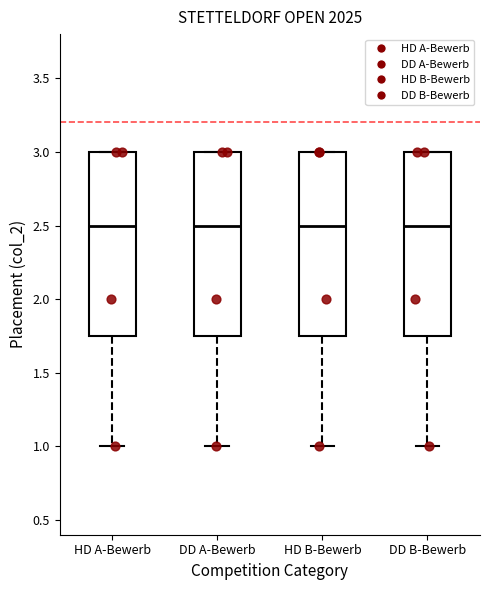

Reading left to right, read every box against the y-axis: the position of its median line, the range the box covers, and the ends of its whiskers. The values are not printed on the chart, so give them approximately, as read against the axis.

HD A-Bewerb: median 2.50, box 1.75 to 3.00, whiskers 1.00 to 3.00
DD A-Bewerb: median 2.50, box 1.75 to 3.00, whiskers 1.00 to 3.00
HD B-Bewerb: median 2.50, box 1.75 to 3.00, whiskers 1.00 to 3.00
DD B-Bewerb: median 2.50, box 1.75 to 3.00, whiskers 1.00 to 3.00